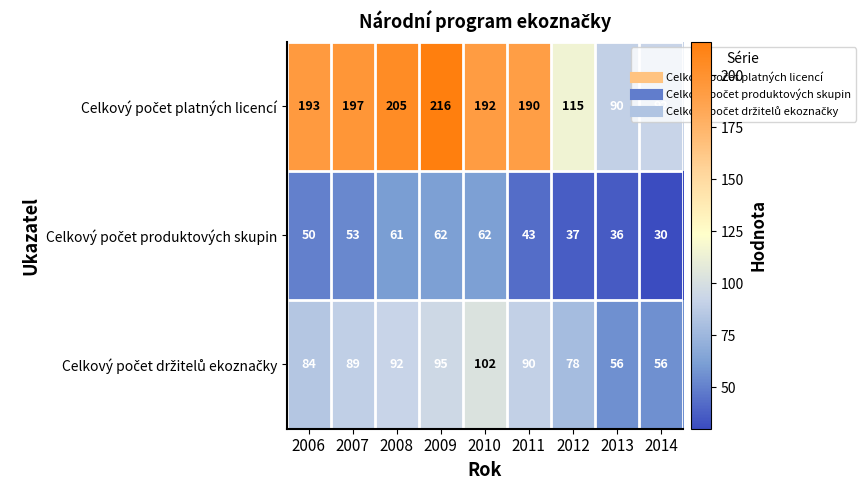

Which label corresponds to the smallest value in the chart?

2014